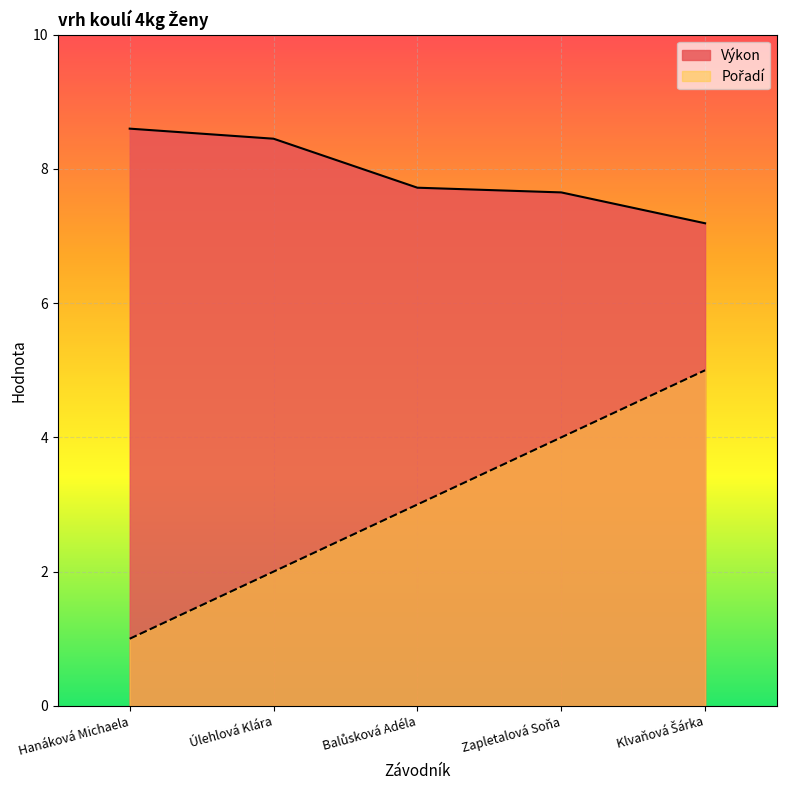

What is the maximum value for Pořadí?

5.0